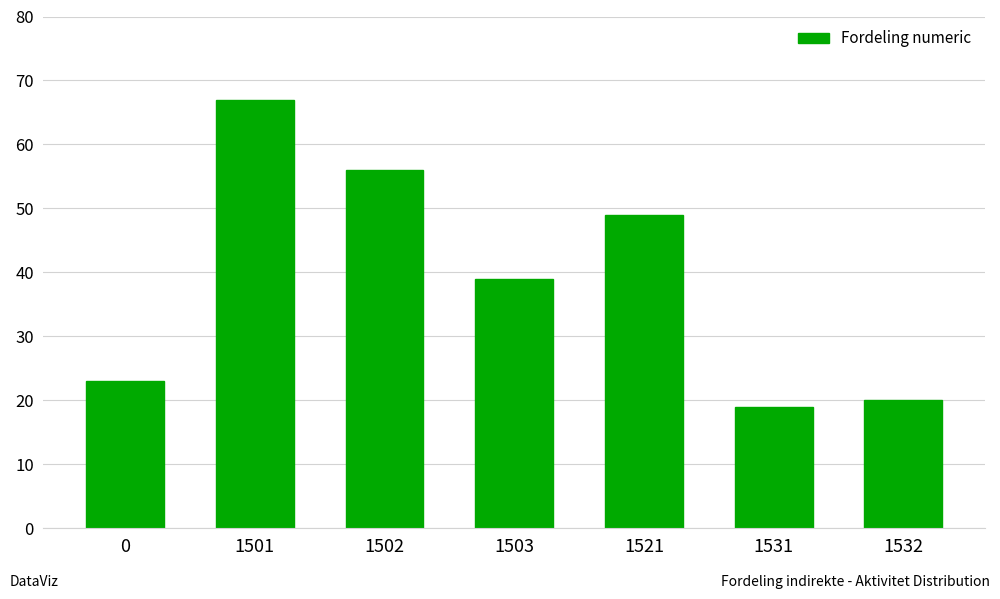

Rank the categories by value from highest to lowest.

1501, 1502, 1521, 1503, 0, 1532, 1531